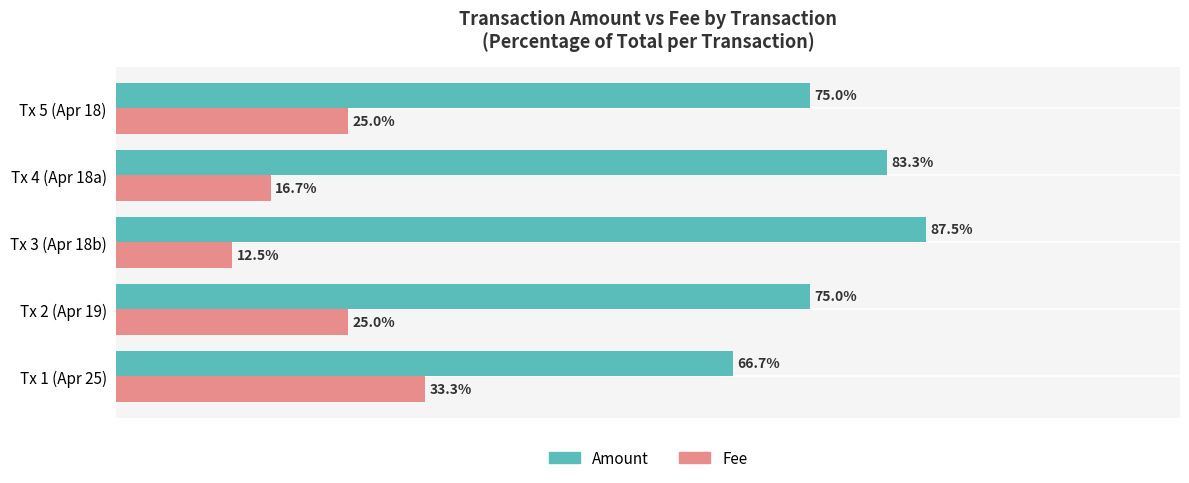

Is the value of Amount at Tx 2 (Apr 19) greater than the value of Fee at Tx 3 (Apr 18b)?

Yes